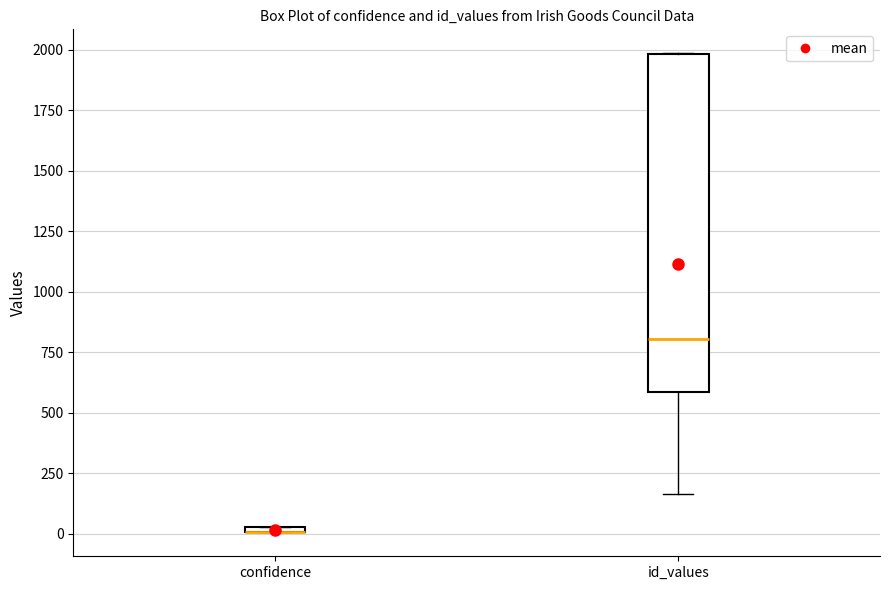

Where is the lower edge of the box for confidence on the y-axis? The values are not printed on the chart, so give them approximately, as read against the axis.

0